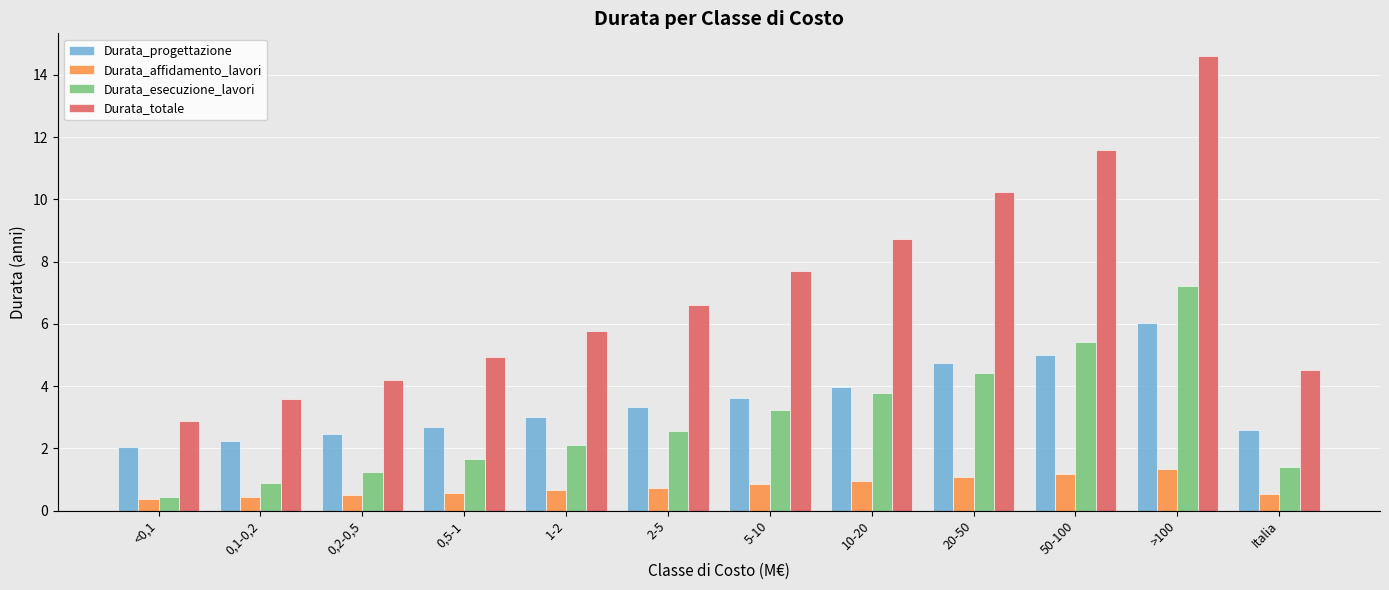

List the labels in order of Durata_totale value, smallest first.

<0,1, 0,1-0,2, 0,2-0,5, Italia, 0,5-1, 1-2, 2-5, 5-10, 10-20, 20-50, 50-100, >100